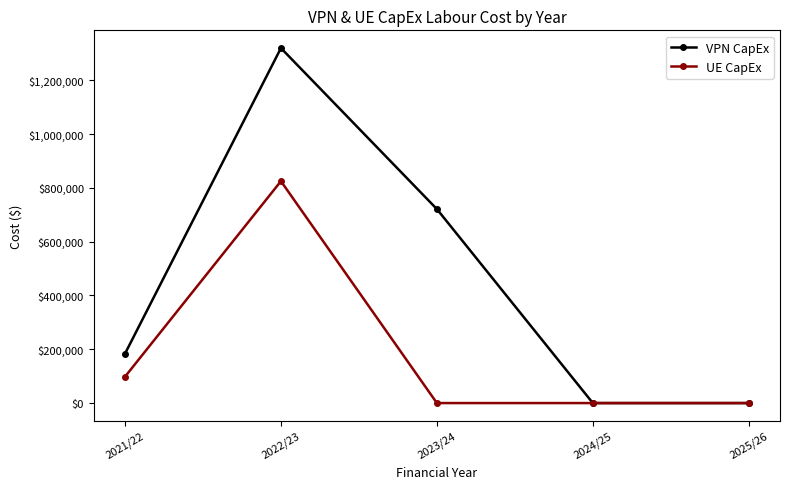

What is the highest value of the VPN CapEx series?

1319300